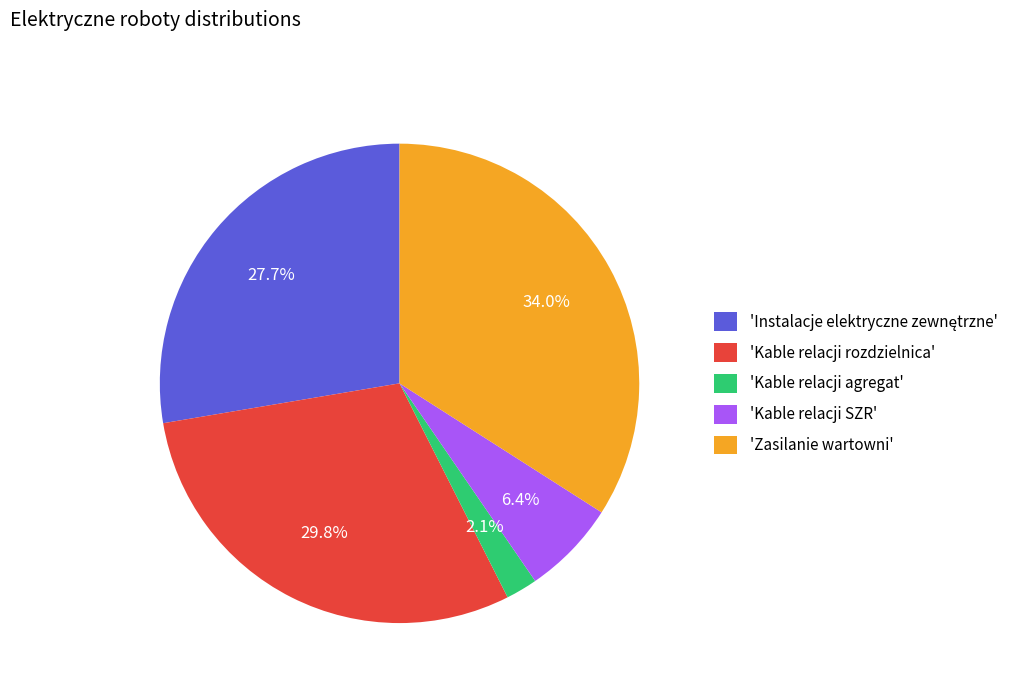

How many segments does this pie chart have?

5